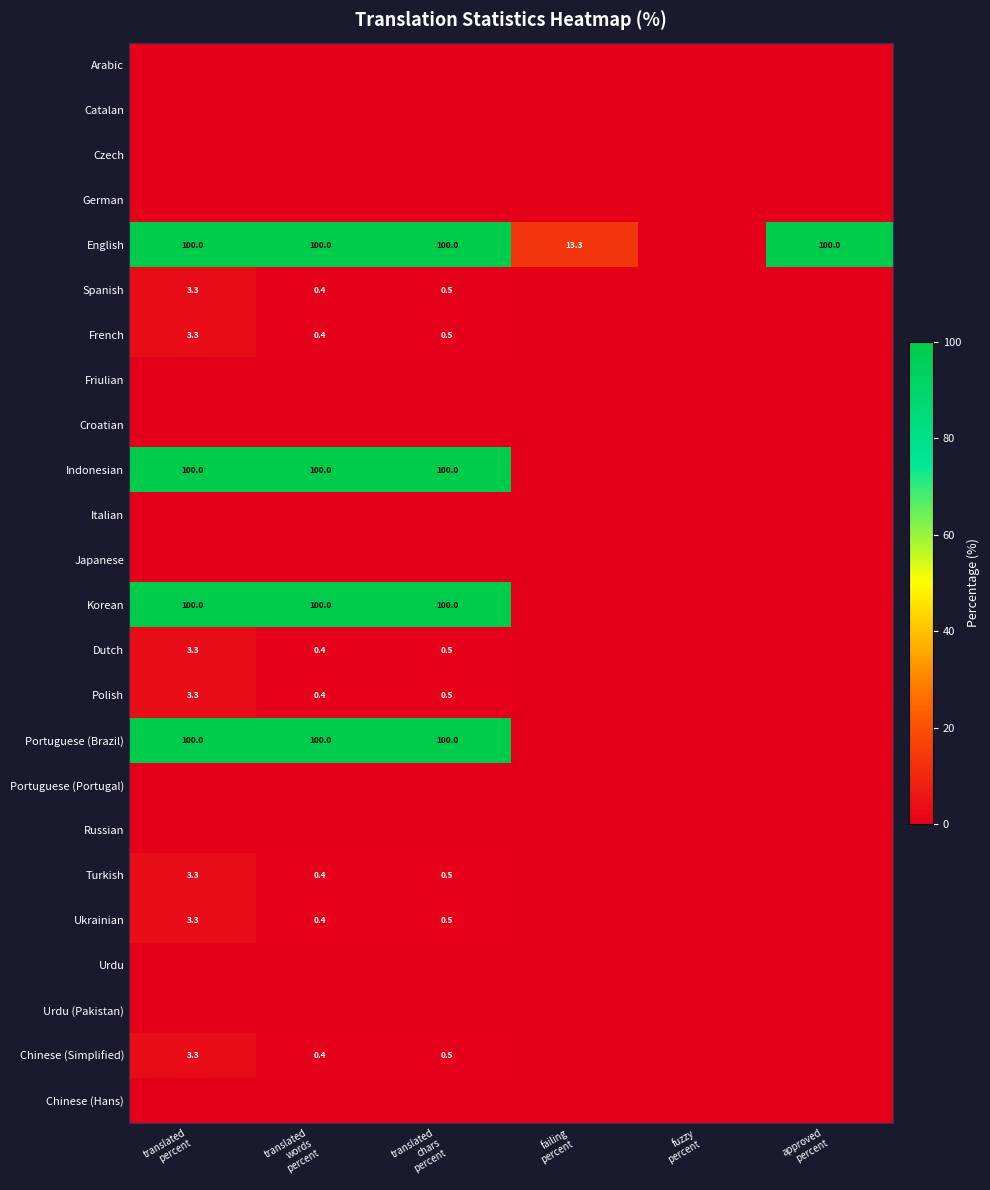

Which series has the largest range (max minus min)?

English